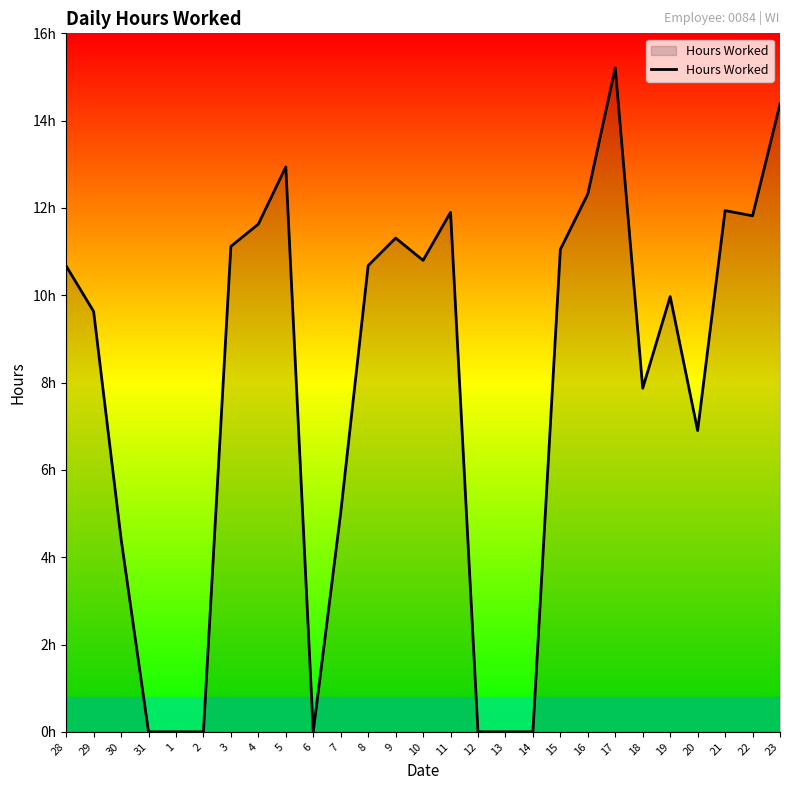

At which category does the data reach its first local peak?

5